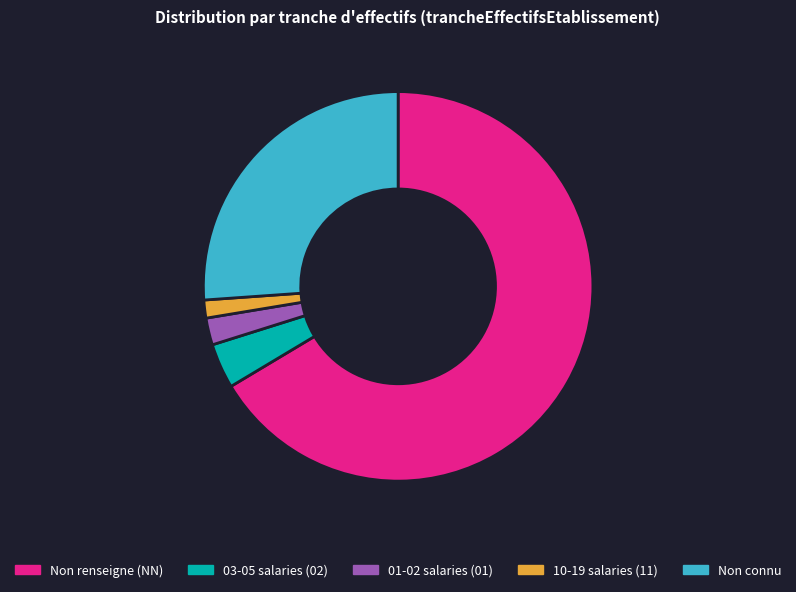

Rank the categories by value from highest to lowest.

Non renseigne (NN), Non connu, 03-05 salaries (02), 01-02 salaries (01), 10-19 salaries (11)